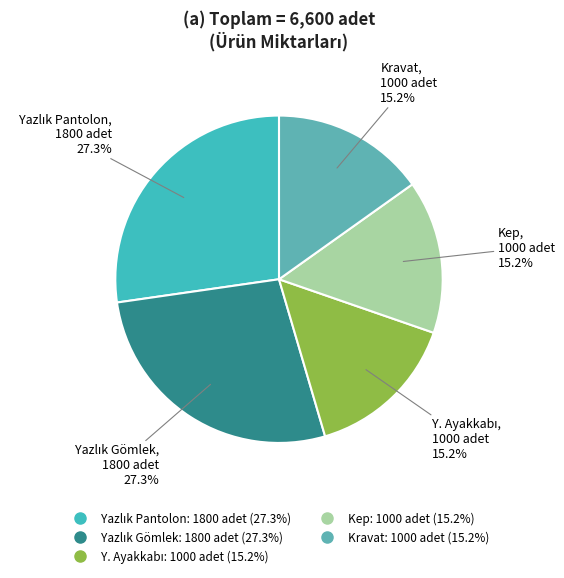

What portion of the pie excludes Kravat?

84.8%